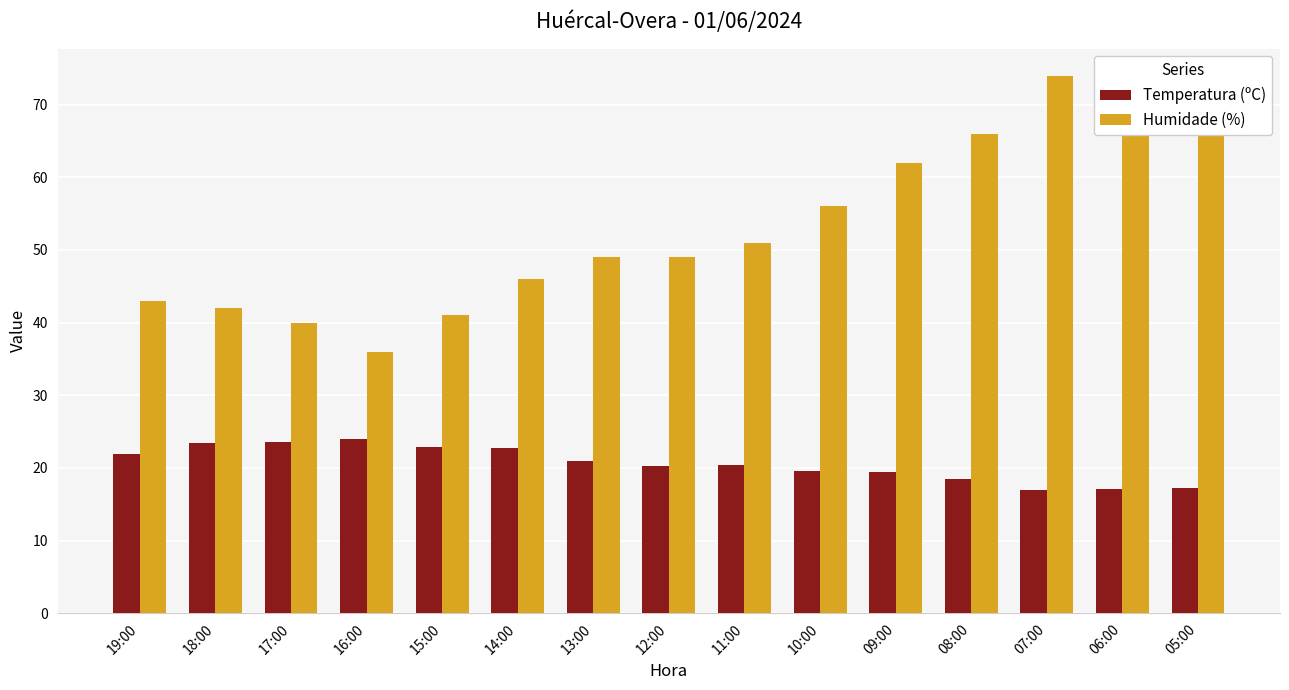

Where does the Temperatura (ºC) series first go above 20?

19:00